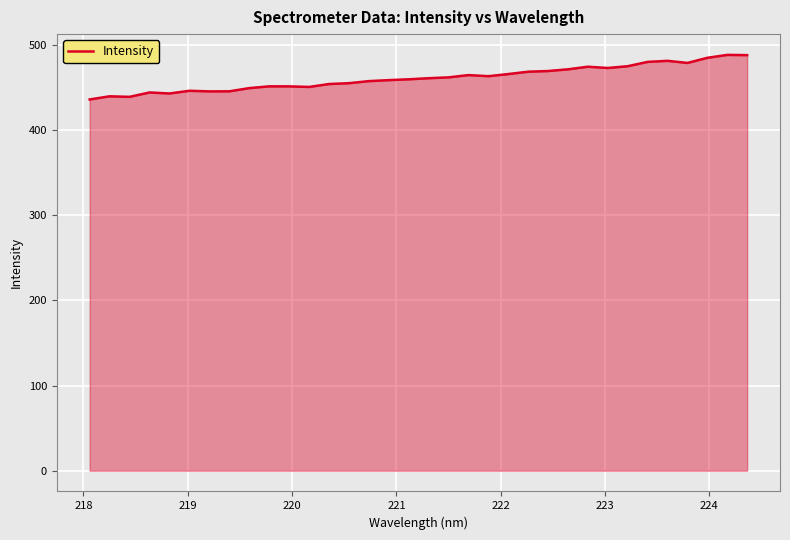

What is the maximum value shown in the chart?

488.2